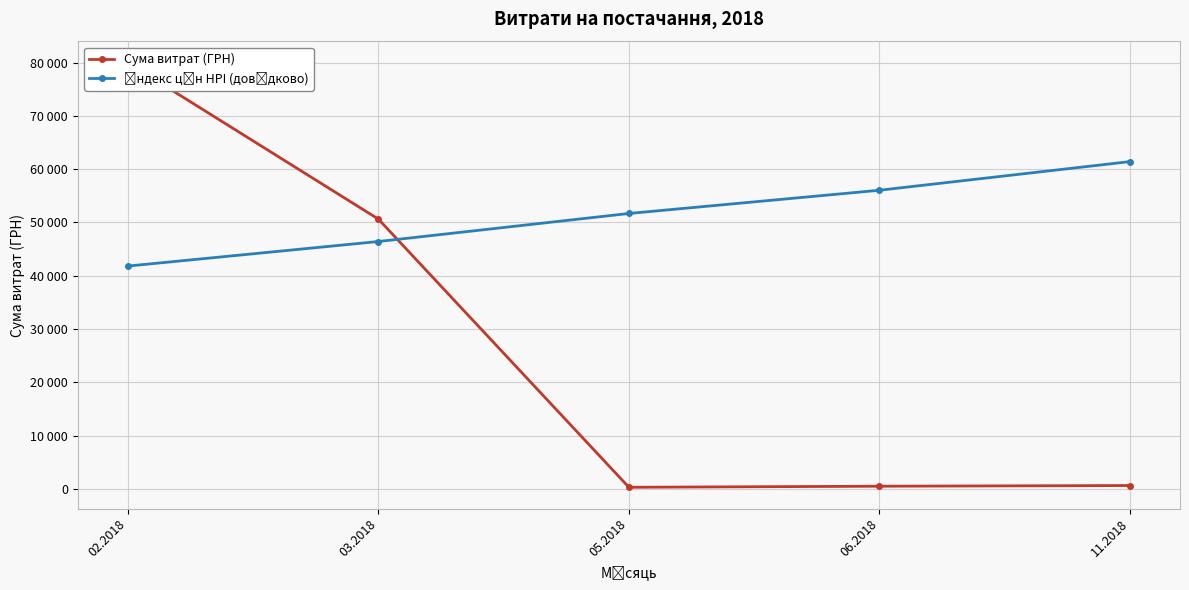

What is the minimum value for Сума витрат (ГРН)?

320.4